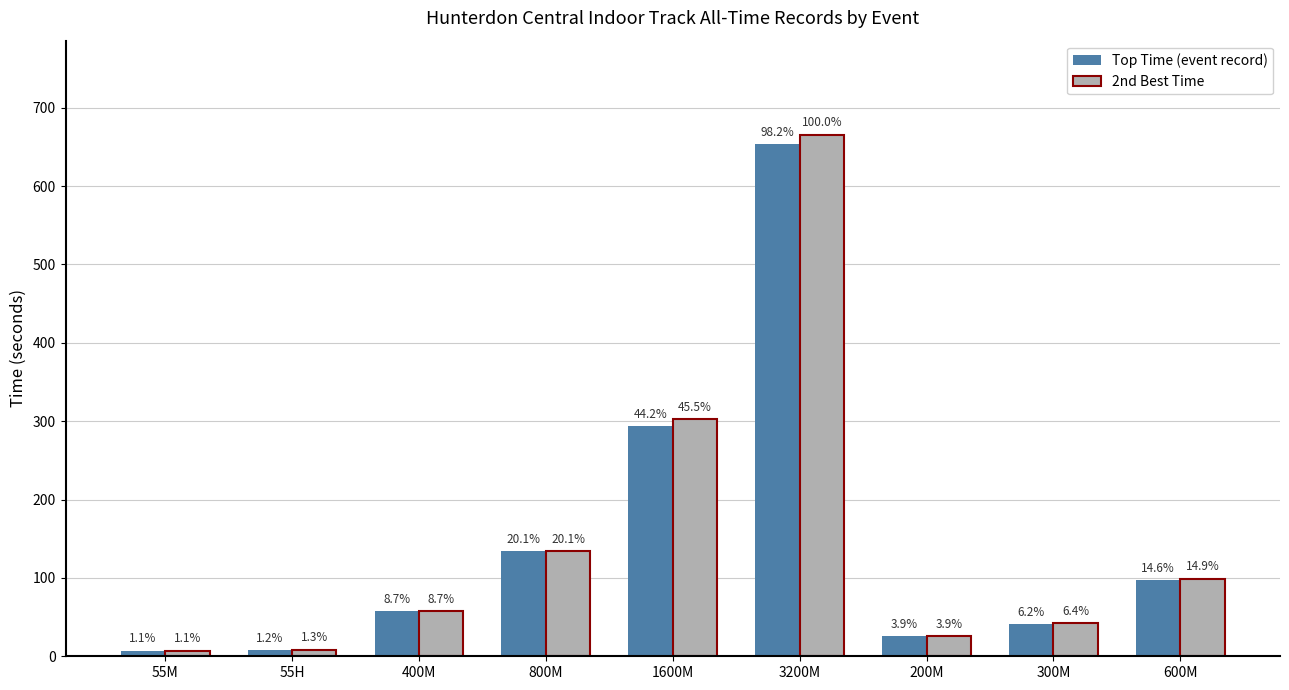

What is the difference between the second highest and second lowest values in the Top Time (event record) series?

285.7